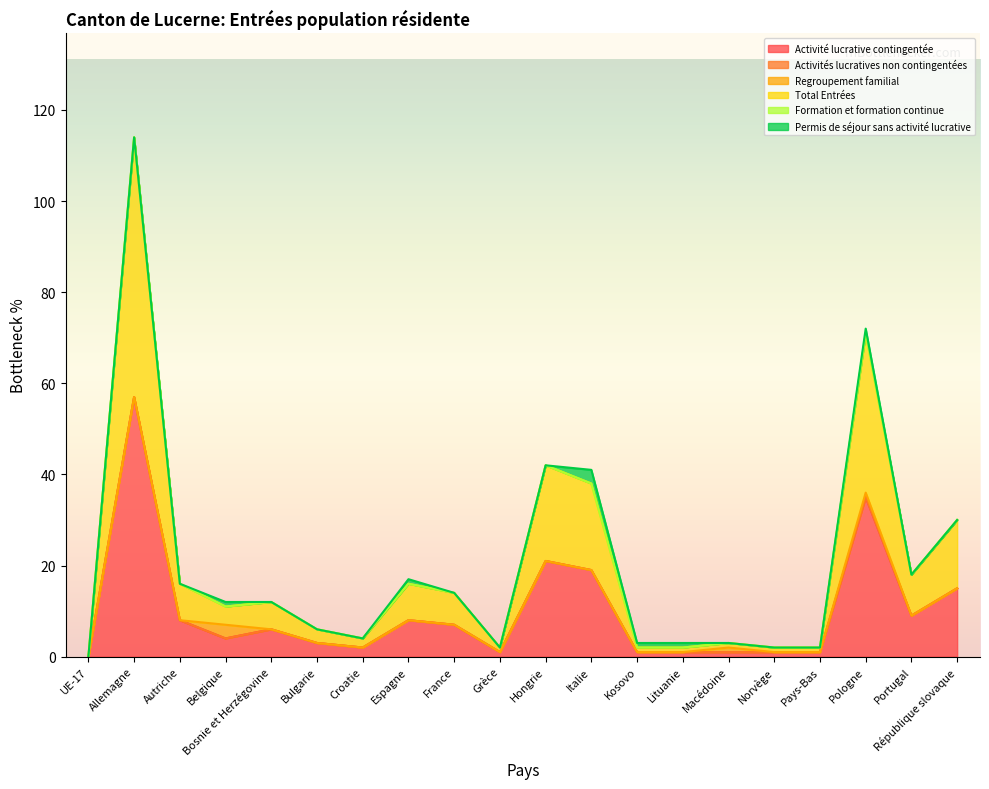

What is the difference between the maximum and minimum values in the Regroupement familial series?

3